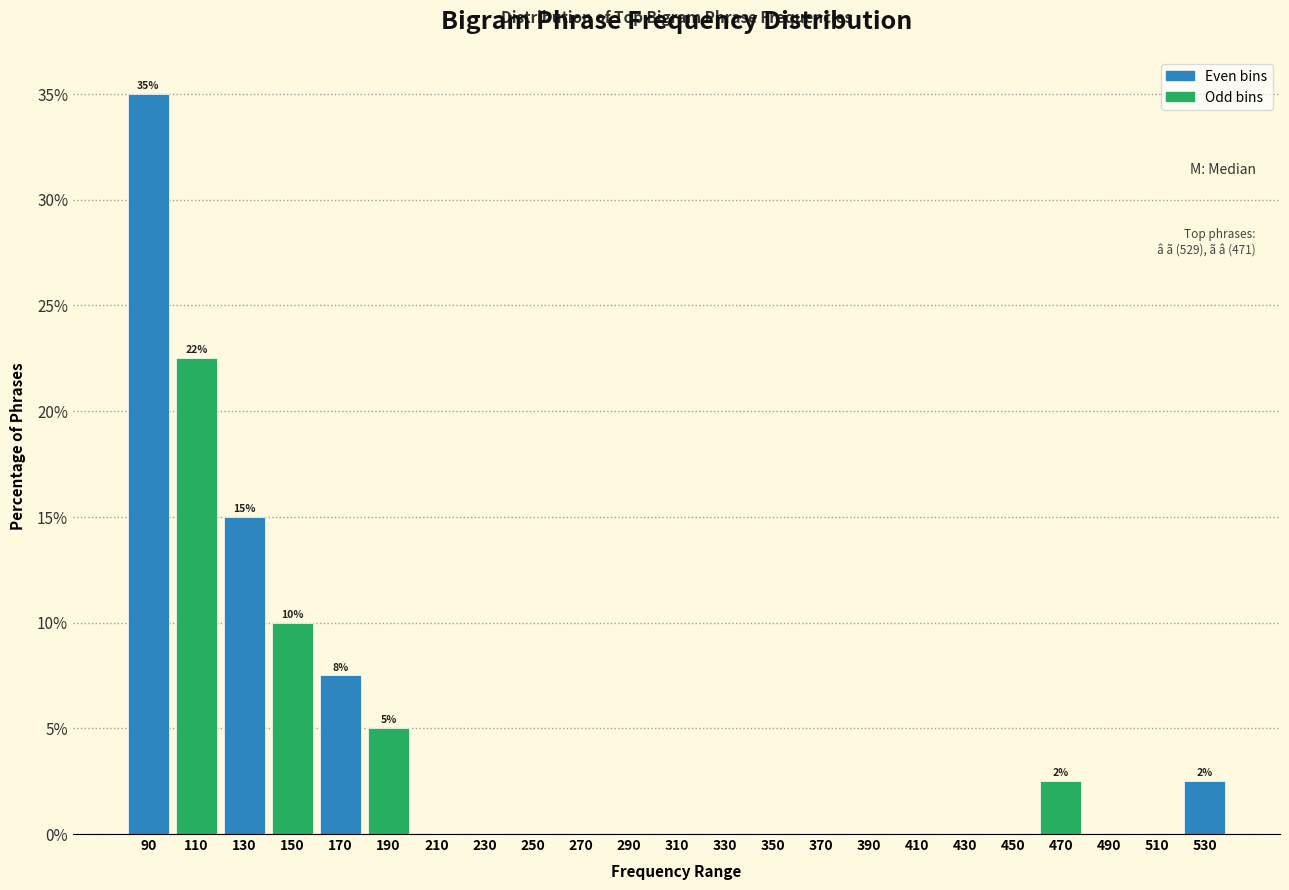

Over which range of the x-axis is the bar tallest?

80 to 100